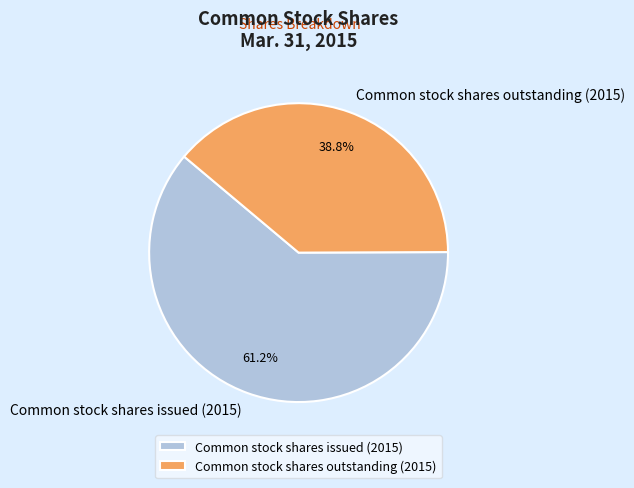

Between Common stock shares issued (2015) and Common stock shares outstanding (2015), which is larger?

Common stock shares issued (2015)